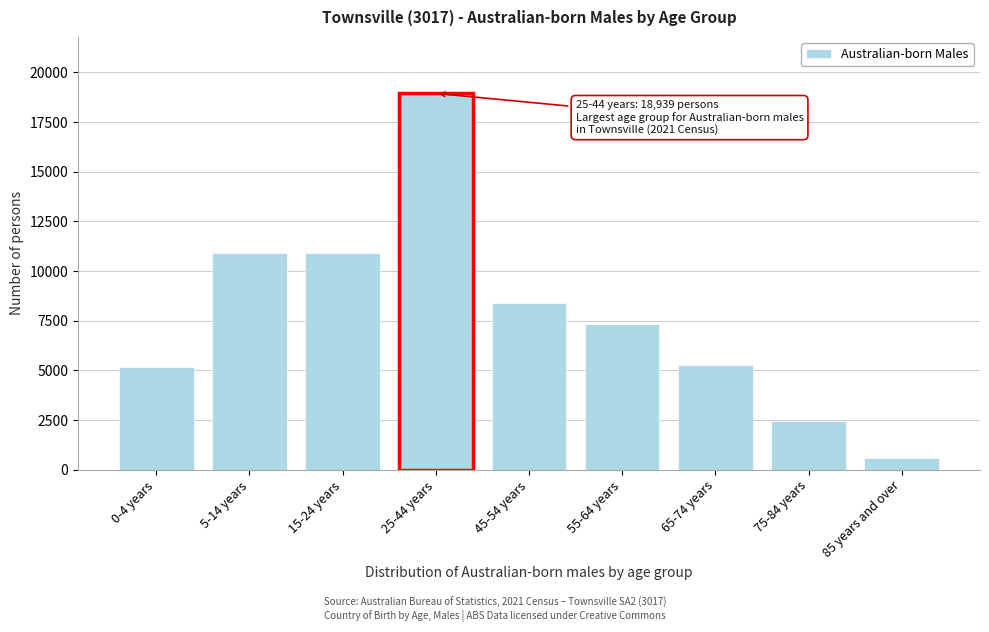

What is the approximate value at 0-4 years, to the nearest 100?

5100